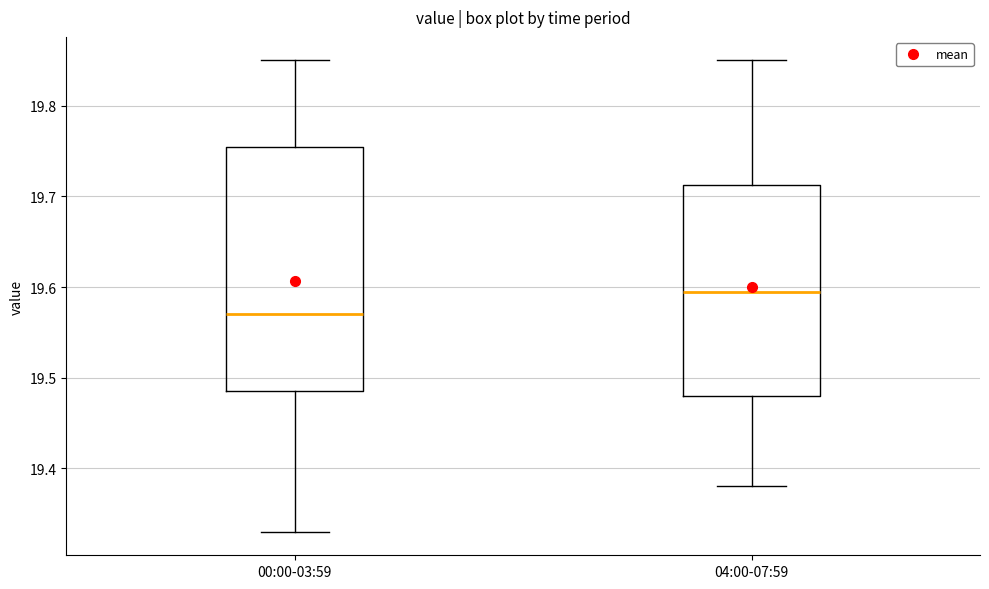

Reading left to right, read every box against the y-axis: the position of its median line, the range the box covers, and the ends of its whiskers. The values are not printed on the chart, so give them approximately, as read against the axis.

00:00-03:59: median 19.57, box 19.49 to 19.76, whiskers 19.33 to 19.85
04:00-07:59: median 19.60, box 19.48 to 19.71, whiskers 19.38 to 19.85